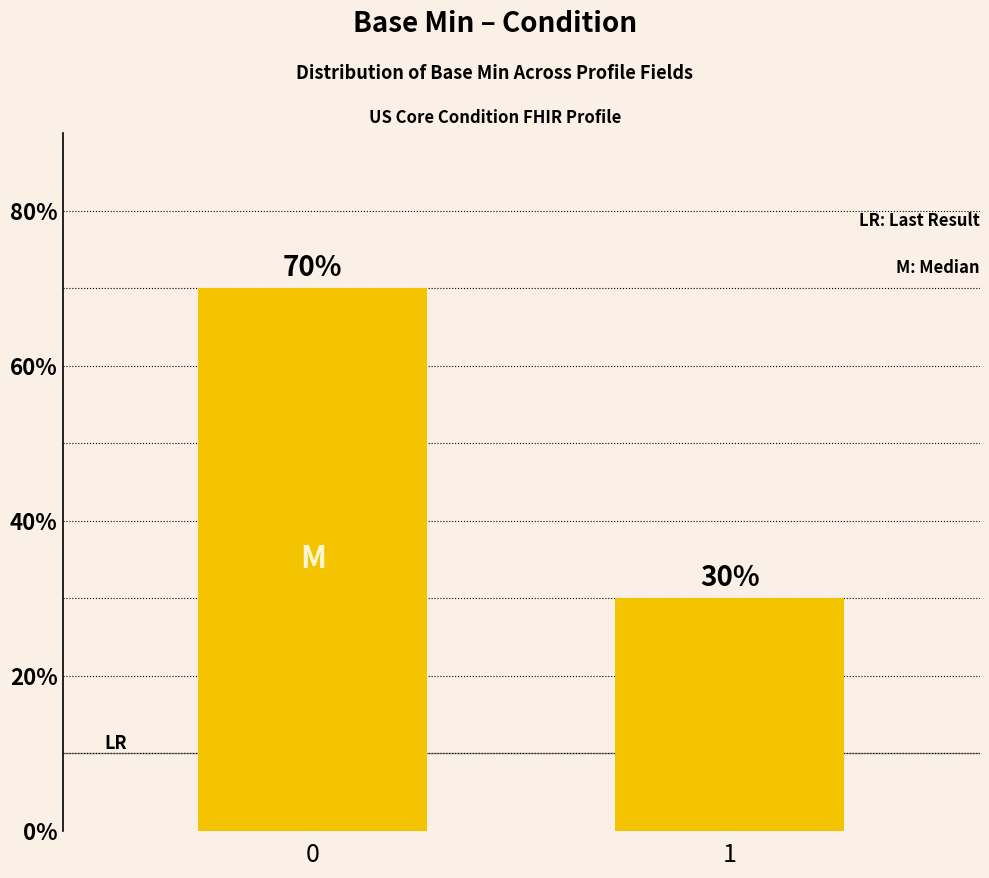

How many distinct data groups are displayed?

1